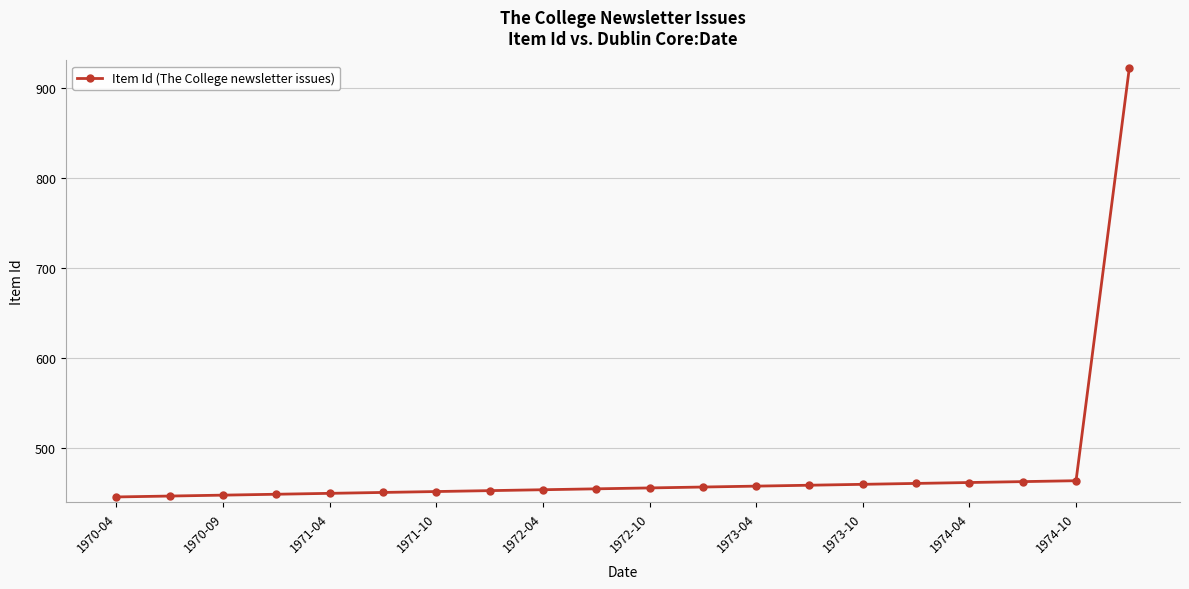

What is the maximum value shown in the chart?

922